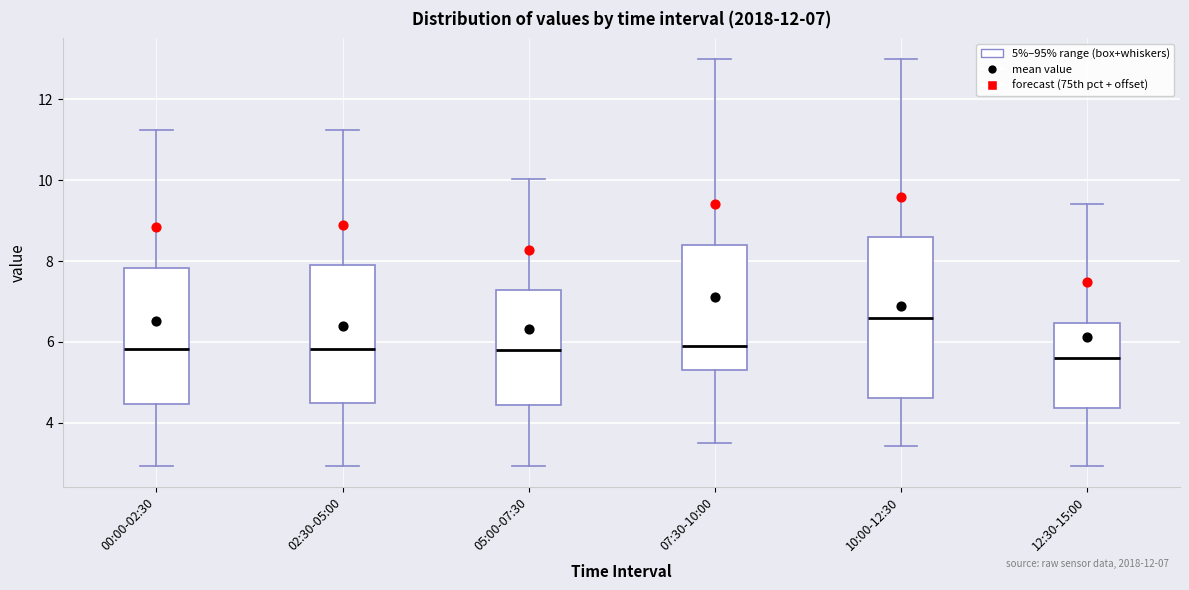

Comparing the boxes themselves (not the whiskers), which one is the tallest?

10:00-12:30